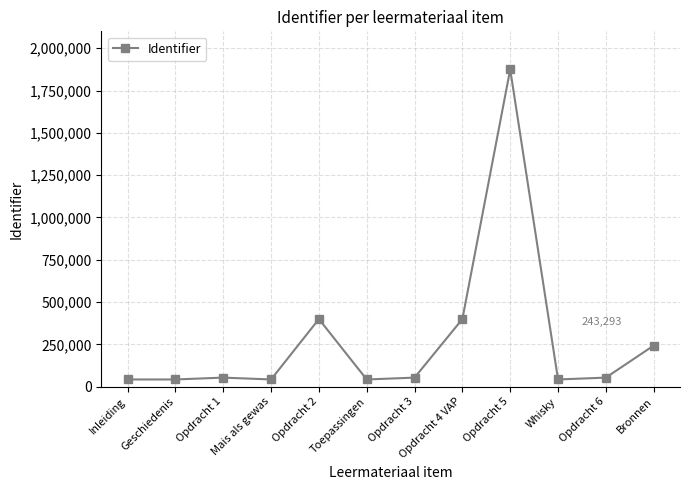

How many values are below 53848?

6